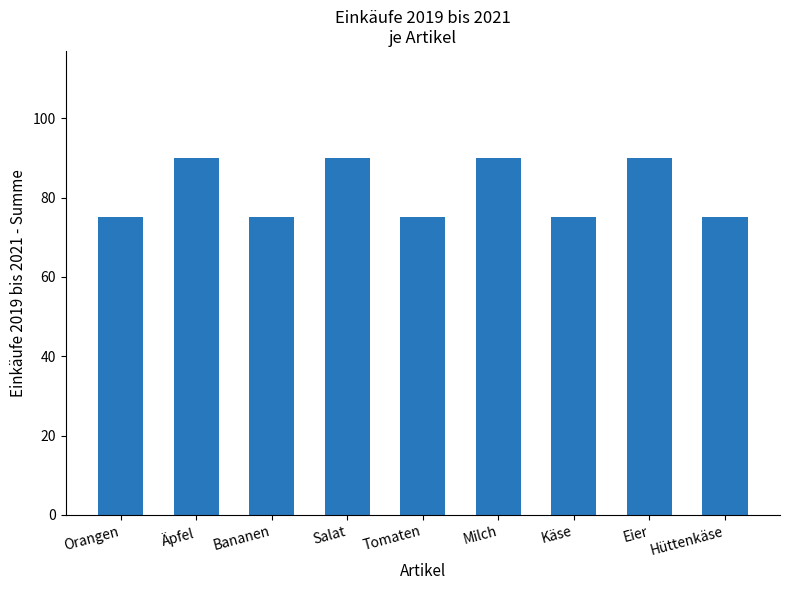

Count the values in the range 75 to 90.

9